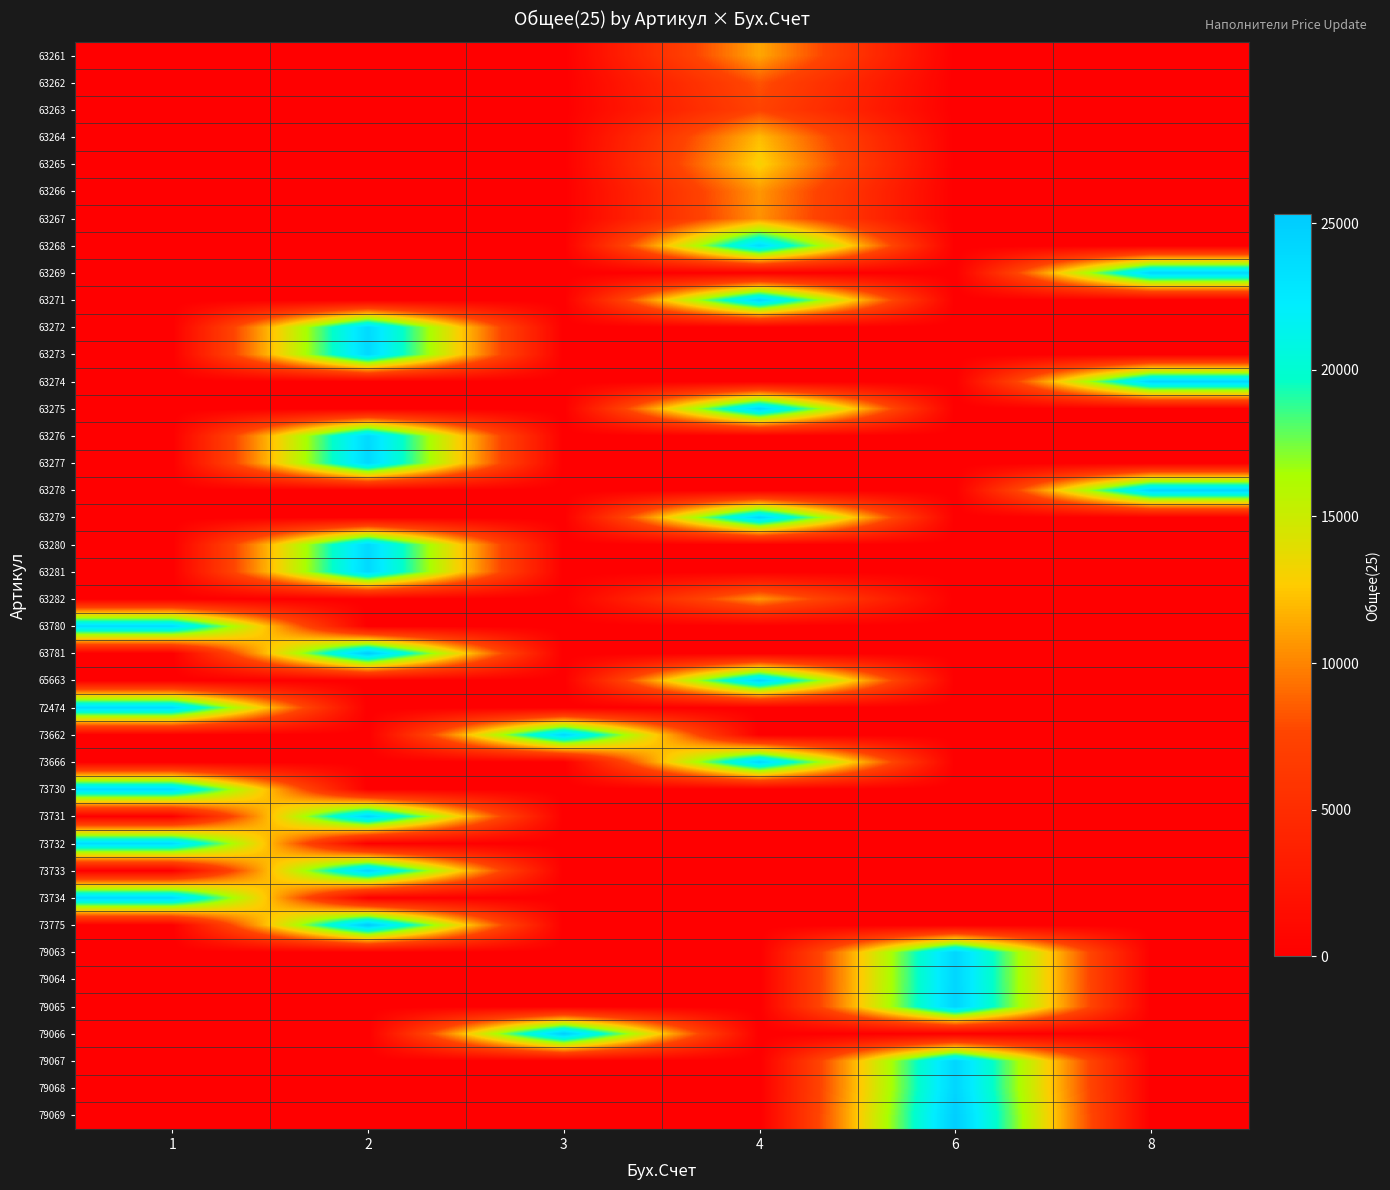

Reading left to right, transcribe all the data shown in this chart.

63261: 1=0	2=0	3=0	4=11289	6=0	8=0
63262: 1=0	2=0	3=0	4=8158	6=0	8=0
63263: 1=0	2=0	3=0	4=7457	6=0	8=0
63264: 1=0	2=0	3=0	4=12057	6=0	8=0
63265: 1=0	2=0	3=0	4=13000	6=0	8=0
63266: 1=0	2=0	3=0	4=10662	6=0	8=0
63267: 1=0	2=0	3=0	4=10501	6=0	8=0
63268: 1=0	2=0	3=0	4=23776	6=0	8=0
63269: 1=0	2=0	3=0	4=0	6=0	8=24279
63271: 1=0	2=0	3=0	4=24249	6=0	8=0
63272: 1=0	2=23971	3=0	4=0	6=0	8=0
63273: 1=0	2=24017	3=0	4=0	6=0	8=0
63274: 1=0	2=0	3=0	4=0	6=0	8=24281
63275: 1=0	2=0	3=0	4=24277	6=0	8=0
63276: 1=0	2=23972	3=0	4=0	6=0	8=0
63277: 1=0	2=24051	3=0	4=0	6=0	8=0
63278: 1=0	2=0	3=0	4=0	6=0	8=24276
63279: 1=0	2=0	3=0	4=24280	6=0	8=0
63280: 1=0	2=23973	3=0	4=0	6=0	8=0
63281: 1=0	2=24052	3=0	4=0	6=0	8=0
63282: 1=0	2=0	3=0	4=10663	6=0	8=0
63780: 1=23729	2=0	3=0	4=0	6=0	8=0
63781: 1=0	2=25194	3=0	4=0	6=0	8=0
65663: 1=0	2=0	3=0	4=24226	6=0	8=0
72474: 1=23796	2=0	3=0	4=0	6=0	8=0
73662: 1=0	2=0	3=24126	4=0	6=0	8=0
73666: 1=0	2=0	3=0	4=24125	6=0	8=0
73730: 1=23814	2=0	3=0	4=0	6=0	8=0
73731: 1=0	2=24274	3=0	4=0	6=0	8=0
73732: 1=23712	2=0	3=0	4=0	6=0	8=0
73733: 1=0	2=24275	3=0	4=0	6=0	8=0
73734: 1=24012	2=0	3=0	4=0	6=0	8=0
73775: 1=0	2=25294	3=0	4=0	6=0	8=0
79063: 1=0	2=0	3=0	4=0	6=24347	8=0
79064: 1=0	2=0	3=0	4=0	6=24348	8=0
79065: 1=0	2=0	3=0	4=0	6=24450	8=0
79066: 1=0	2=0	3=25039	4=0	6=0	8=0
79067: 1=0	2=0	3=0	4=0	6=24349	8=0
79068: 1=0	2=0	3=0	4=0	6=24350	8=0
79069: 1=0	2=0	3=0	4=0	6=25022	8=0